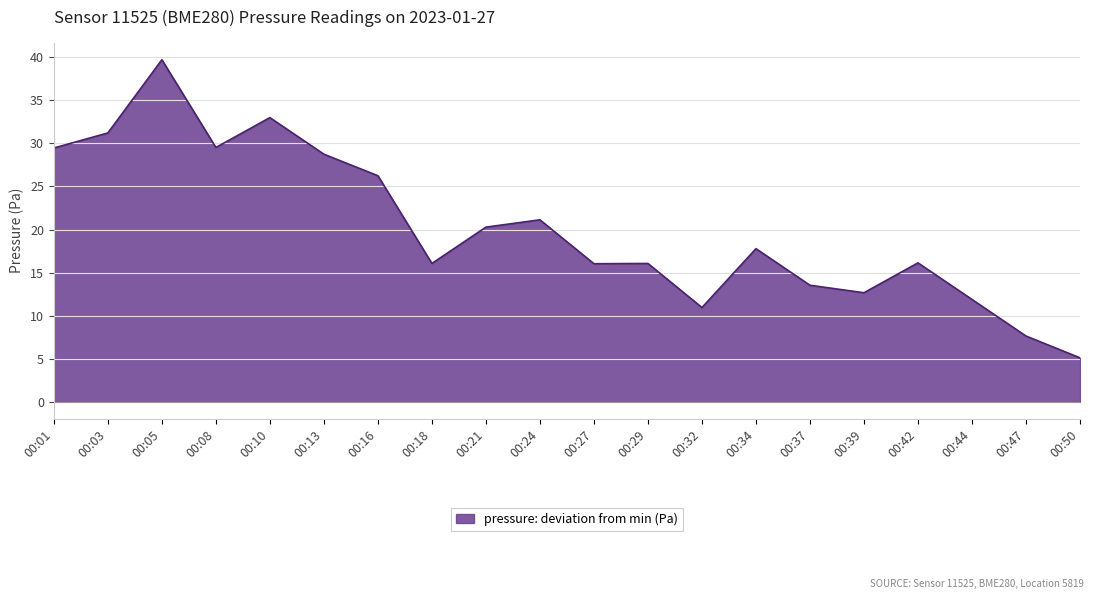

Where is the data nearest to the value 22?

00:24